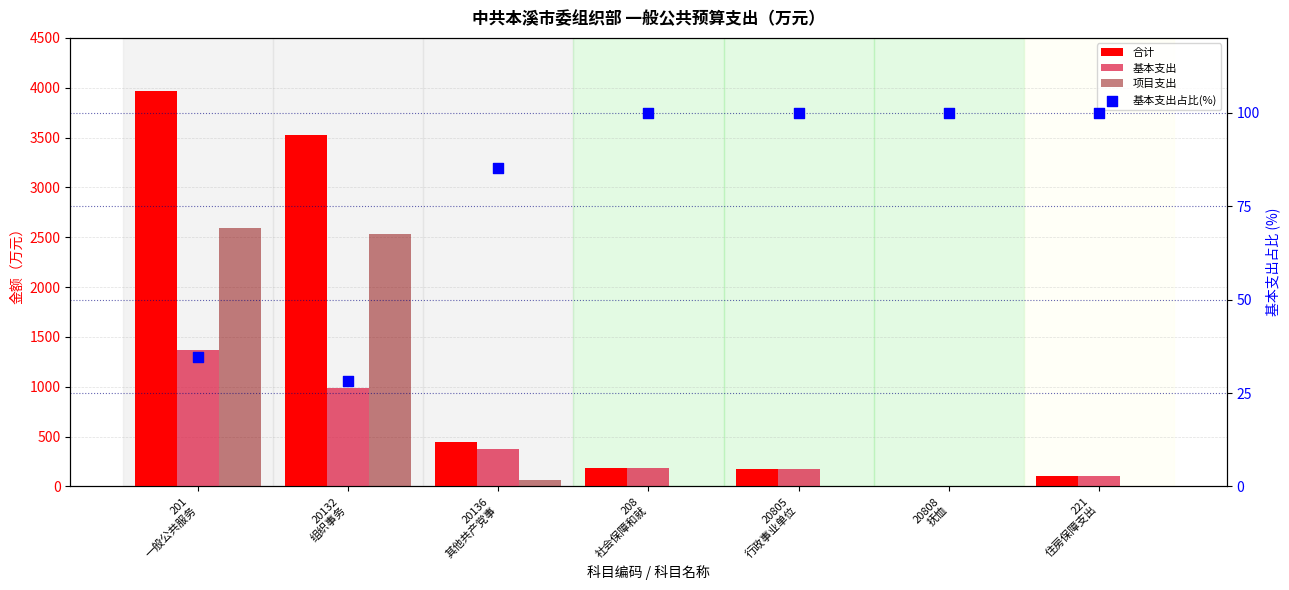

Which series has the largest Y range (max minus min)?

合计